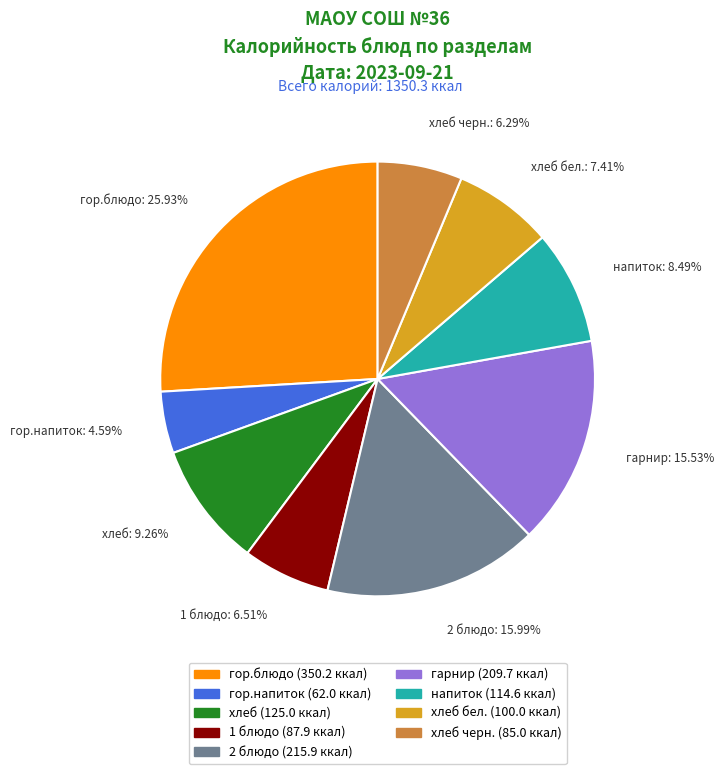

What is the largest slice in the pie chart?

гор.блюдо